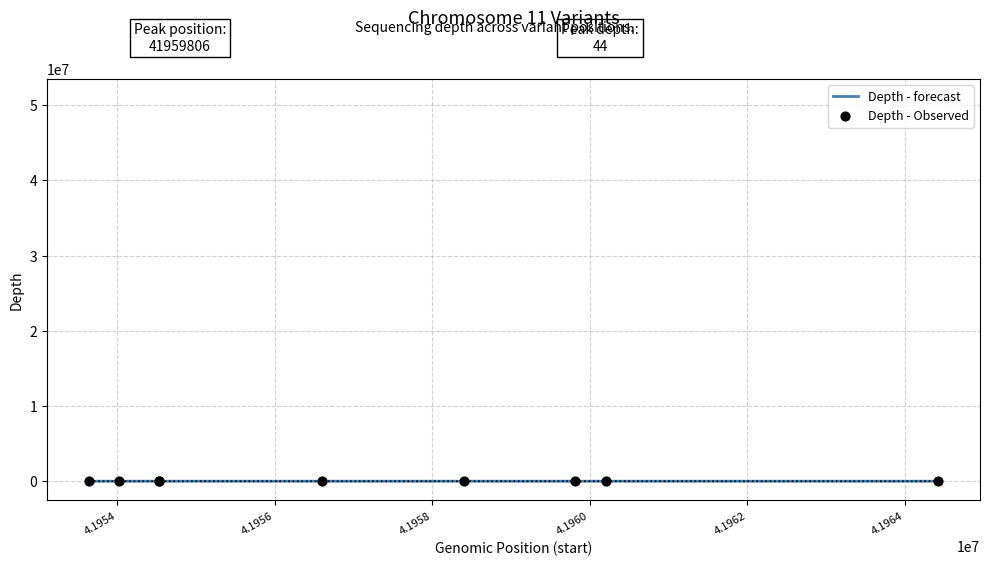

Which series has the widest spread of Y values?

Depth - forecast